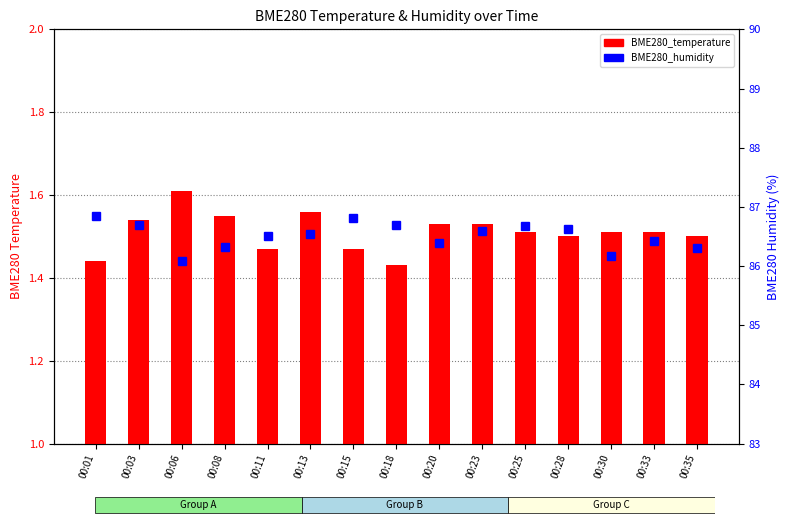

True or false: BME280_humidity has a value of 42.7 at 00:33.

False